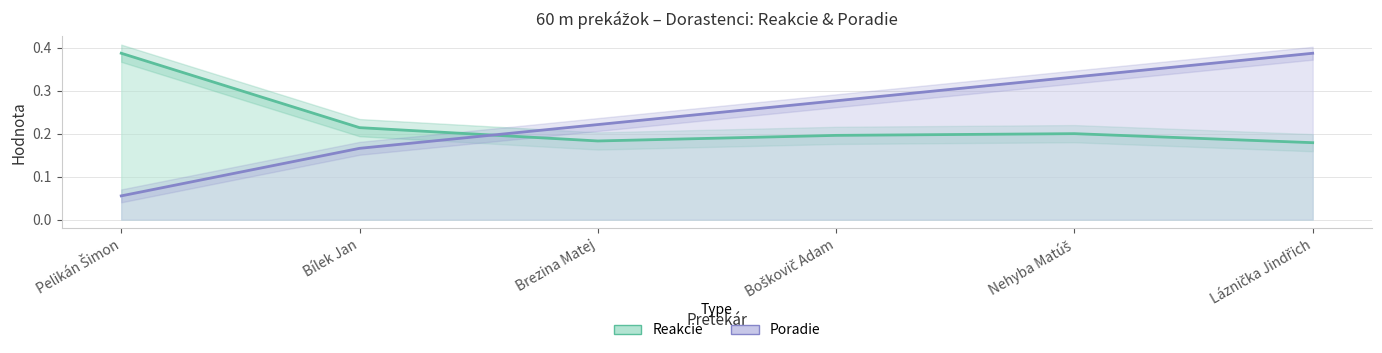

What is the label of the 1st point from the right?

Láznička Jindřich